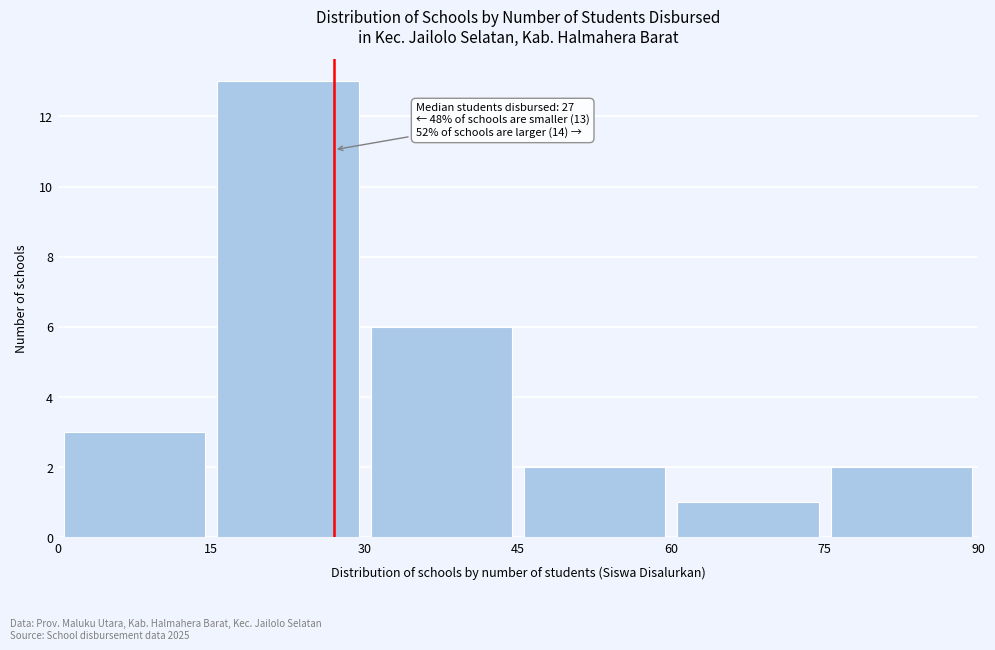

Over which range of the x-axis is the bar tallest?

15 to 30